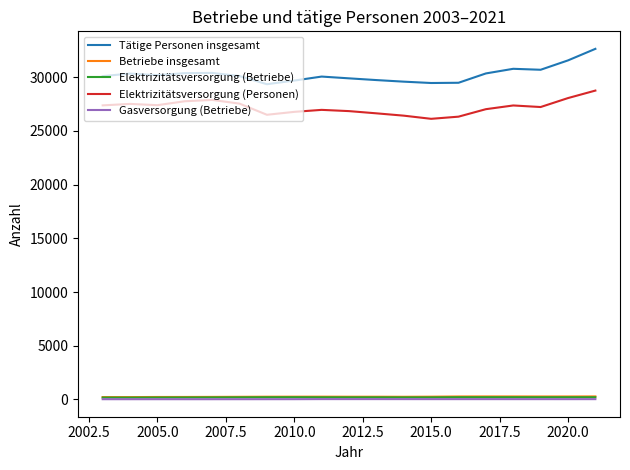

What are all the series names shown in the legend?

Tätige Personen insgesamt, Betriebe insgesamt, Elektrizitätsversorgung (Betriebe), Elektrizitätsversorgung (Personen), Gasversorgung (Betriebe)